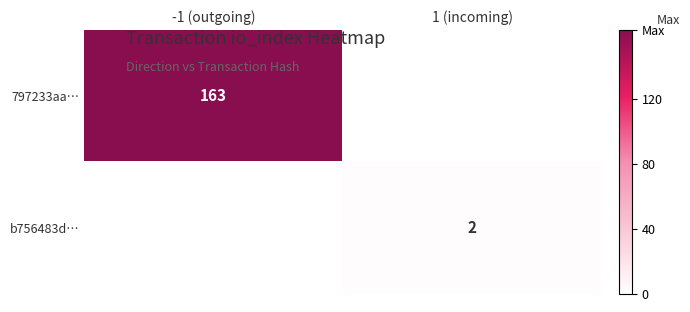

Is the value of b756483d… at 1 (incoming) greater than the value of 797233aa… at -1 (outgoing)?

No